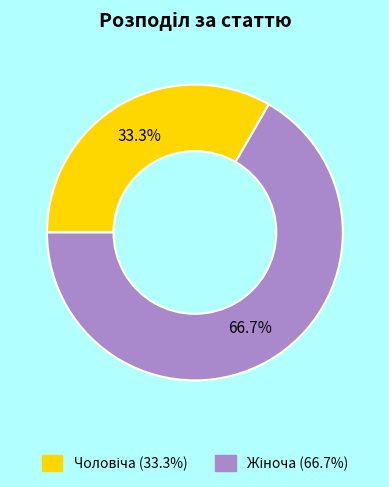

Does any single category account for the majority?

Yes